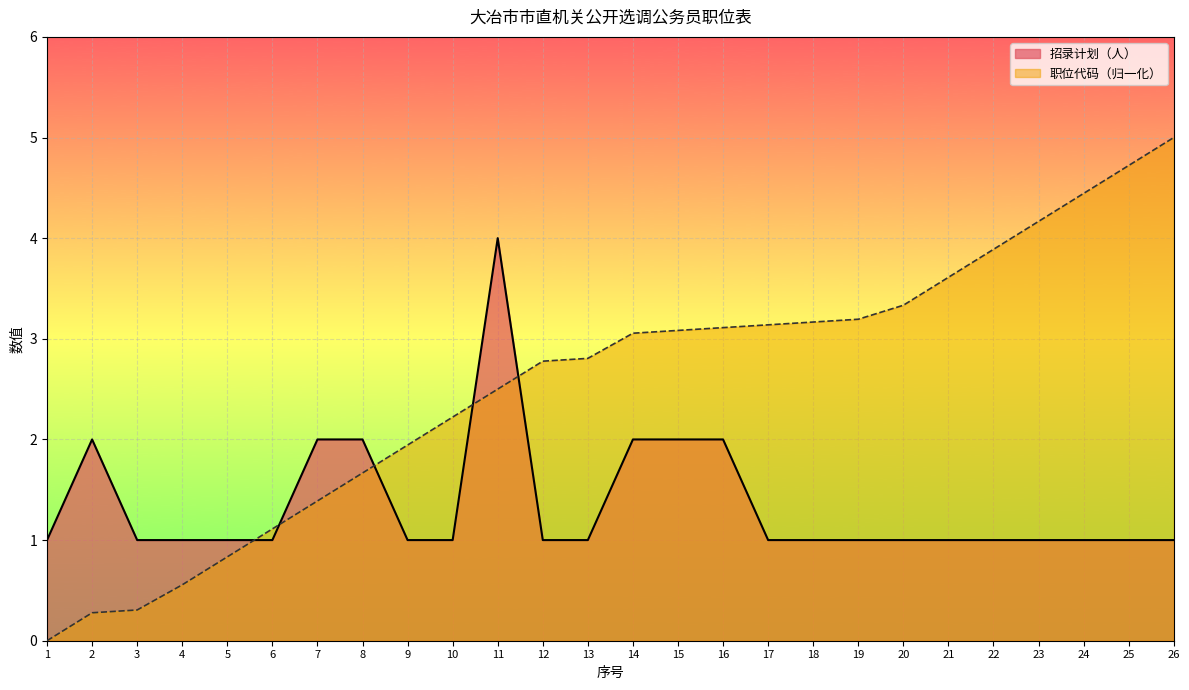

Where is 职位代码 nearest to the value 2?

9